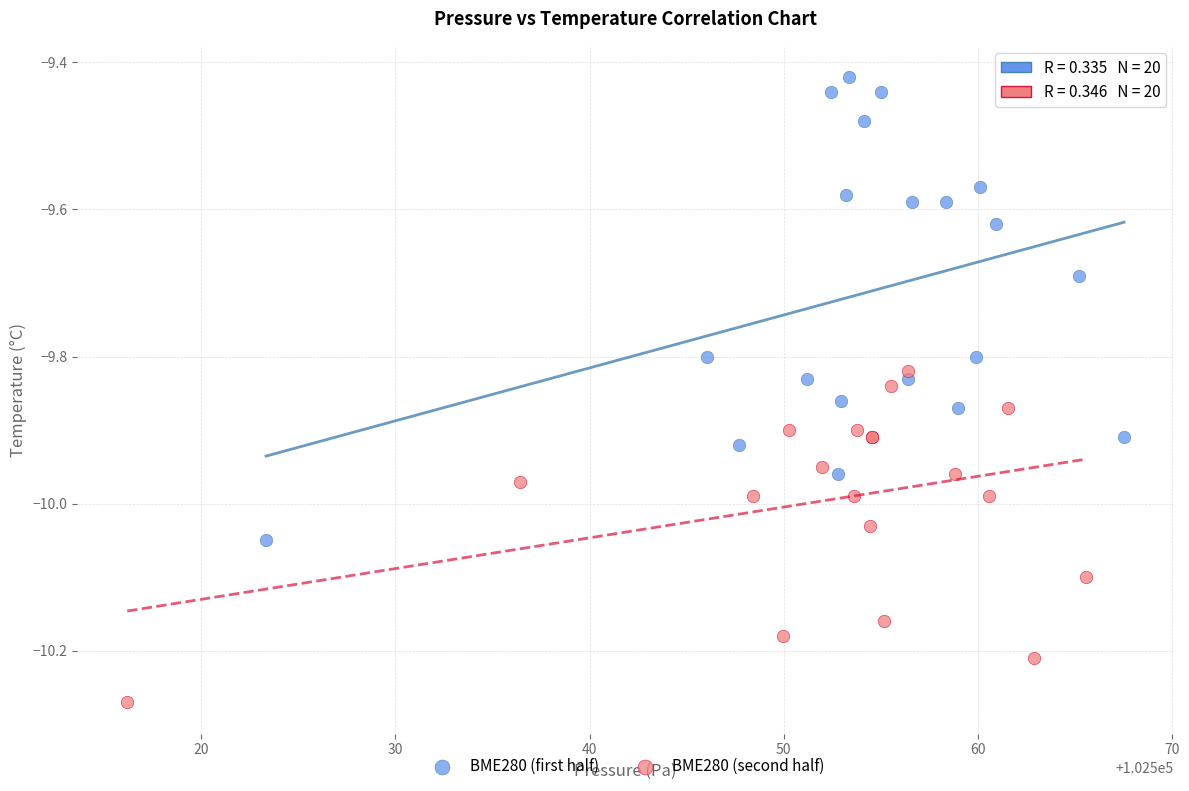

What are all the series names shown in the legend?

BME280 (first half), BME280 (second half)